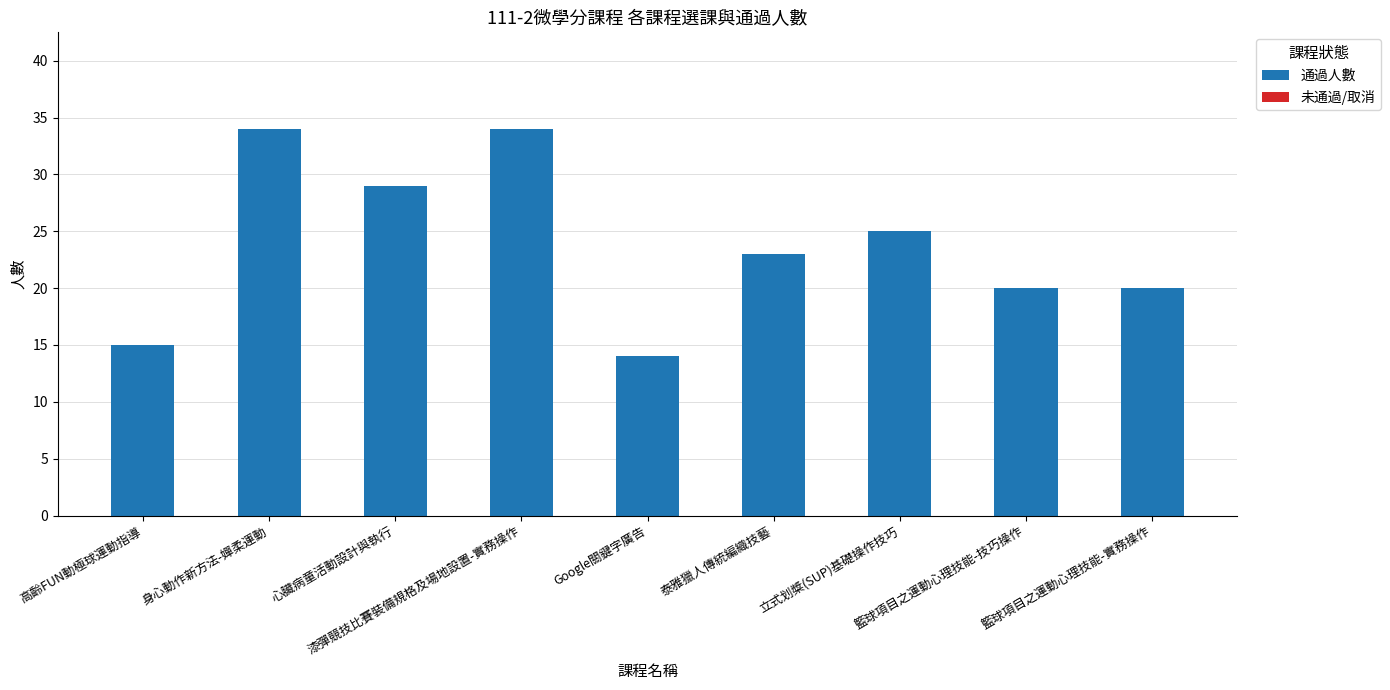

What is the value of the 9th bar from the left?

20